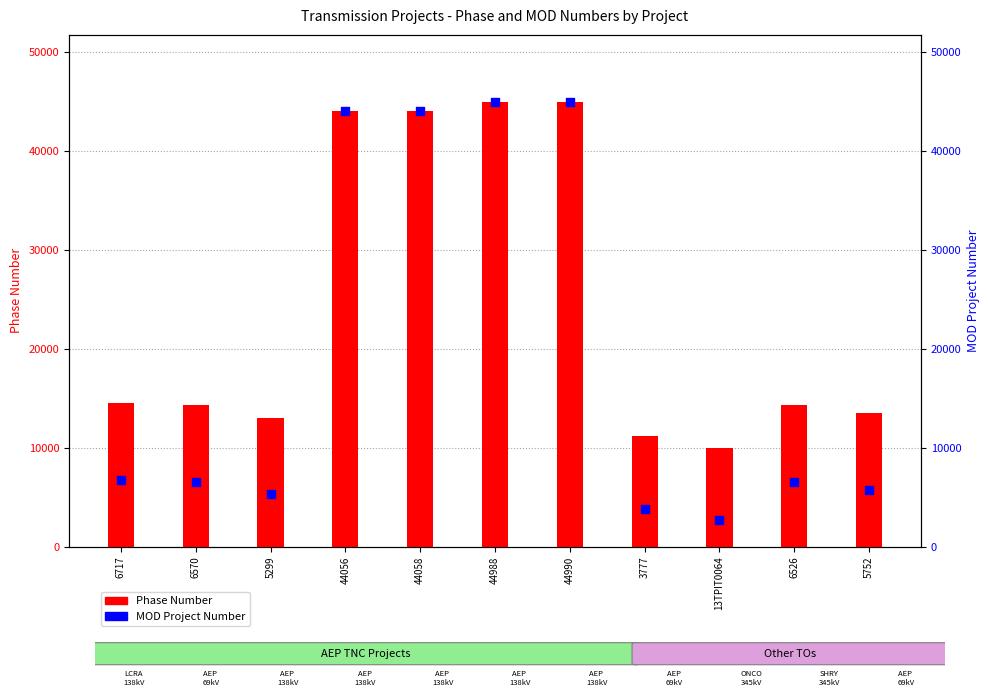

Which series has the largest total across all categories?

Phase Number